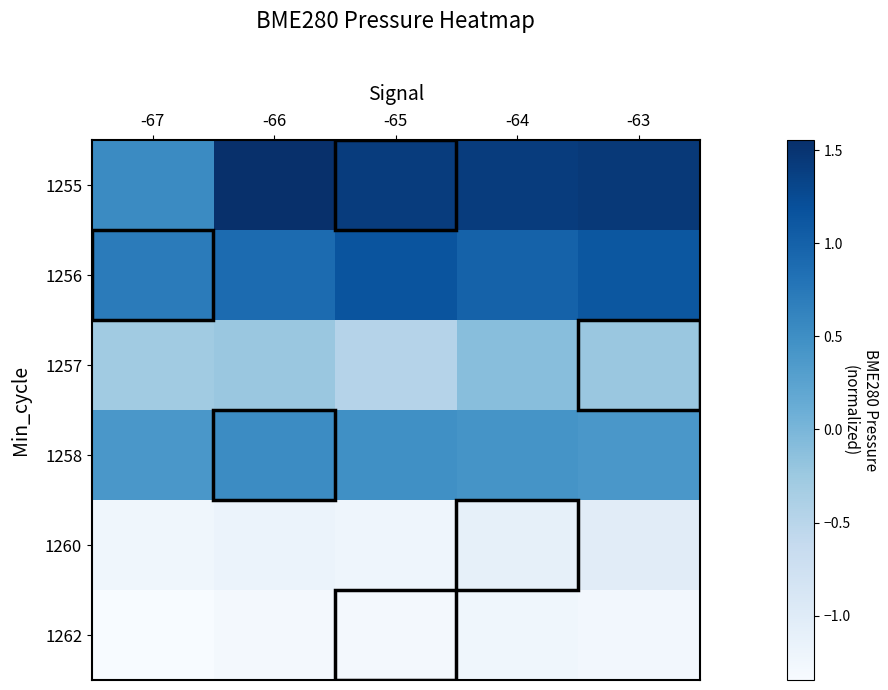

At which category is the sum across all series the highest?

-63